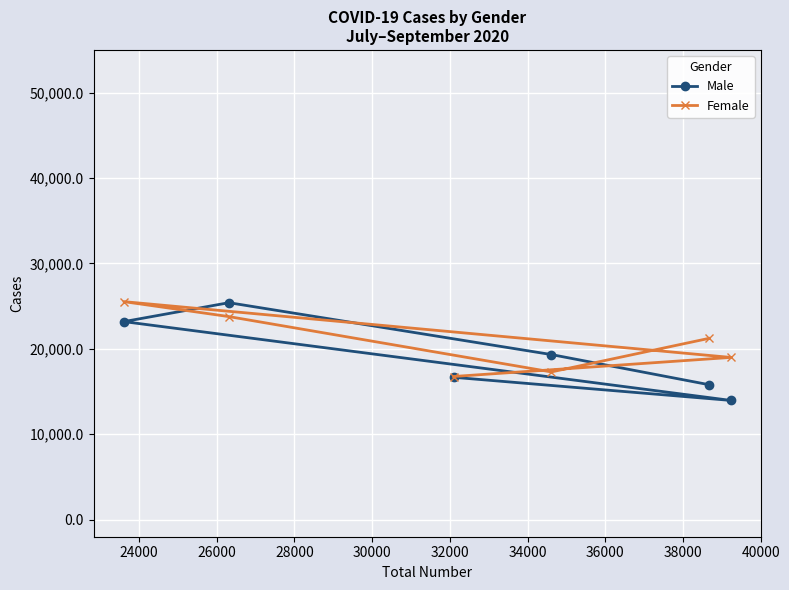

What is the lowest value of the Female series?

16761